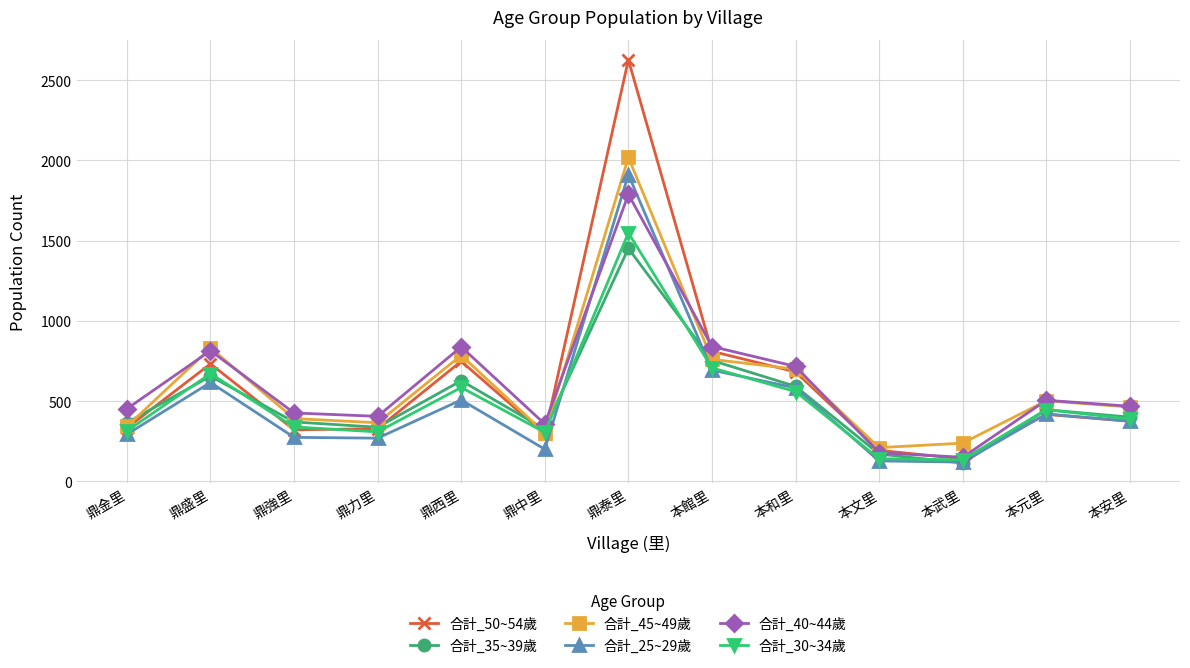

True or false: 合計_45~49歲 and 合計_25~29歲 intersect in this chart.

False